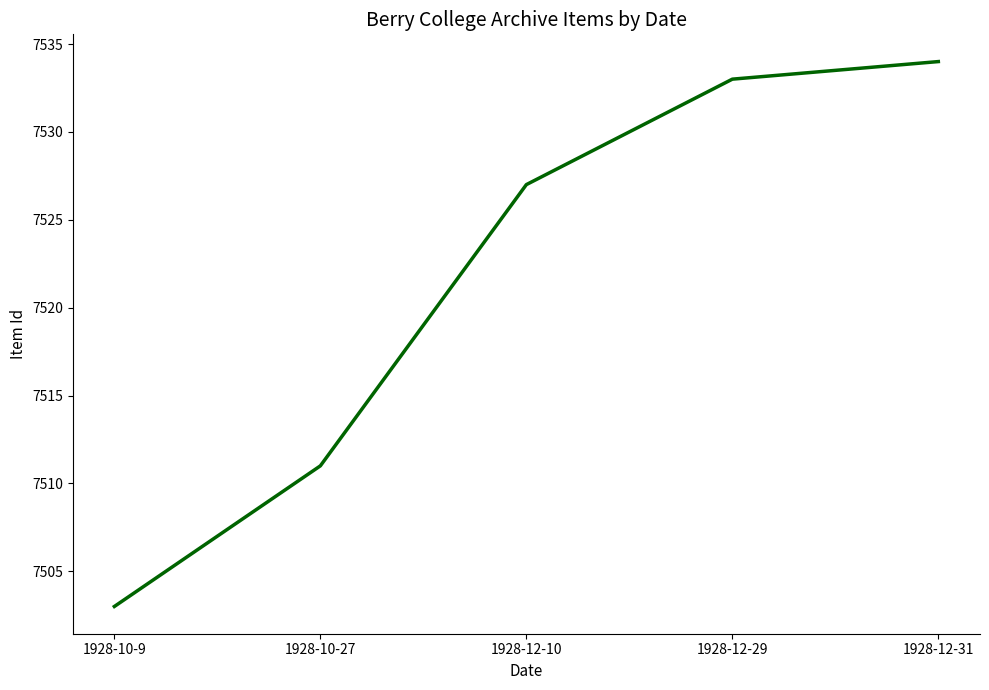

What is the difference between the values at 1928-10-9 and 1928-12-29?

30